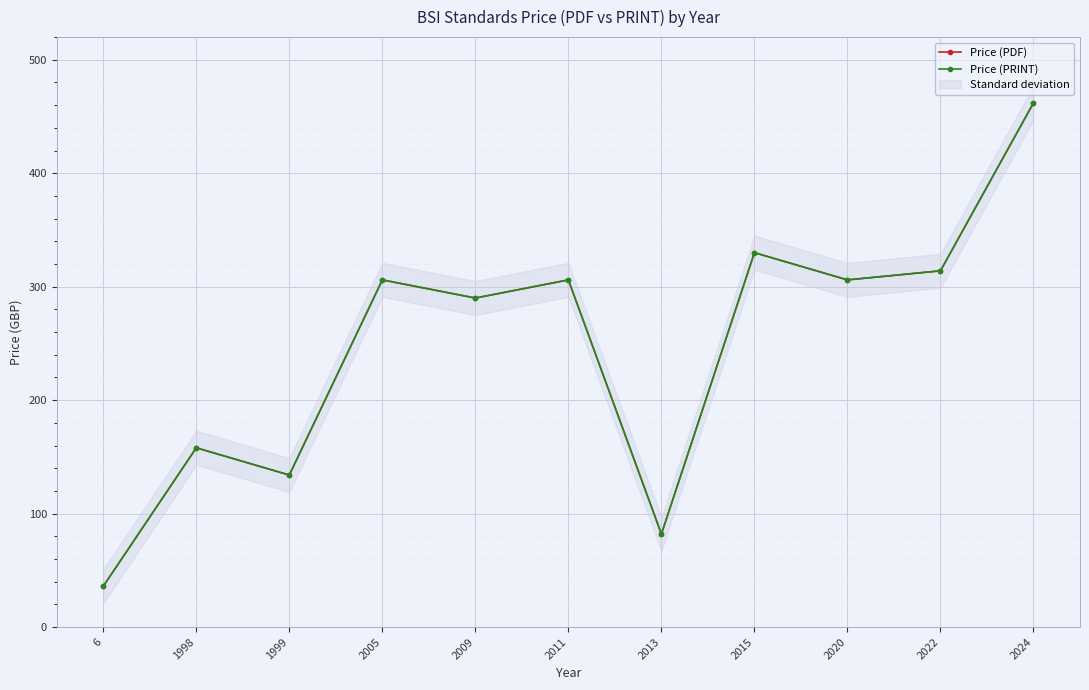

Is it true that Price (PRINT) equals 158 at 2024?

False